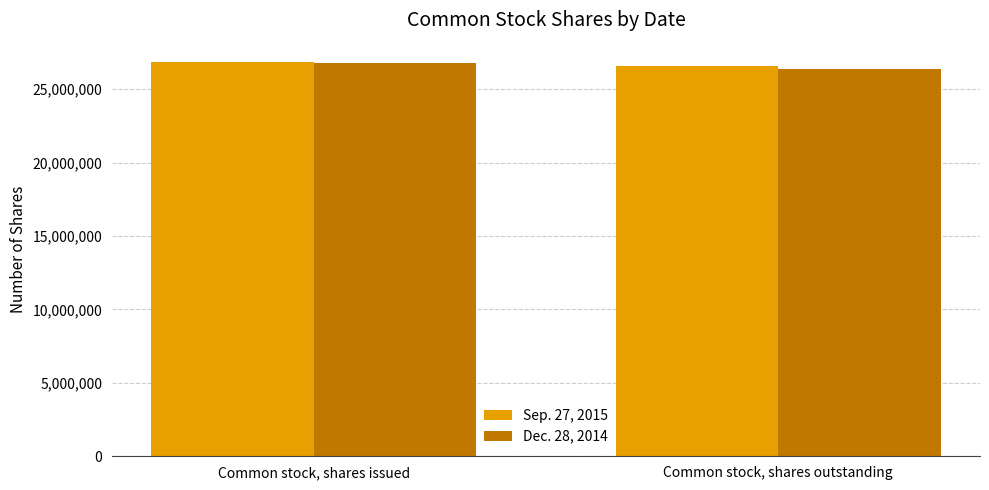

The Sep. 27, 2015 series shows 26569431 at Common stock, shares outstanding. True or false?

True